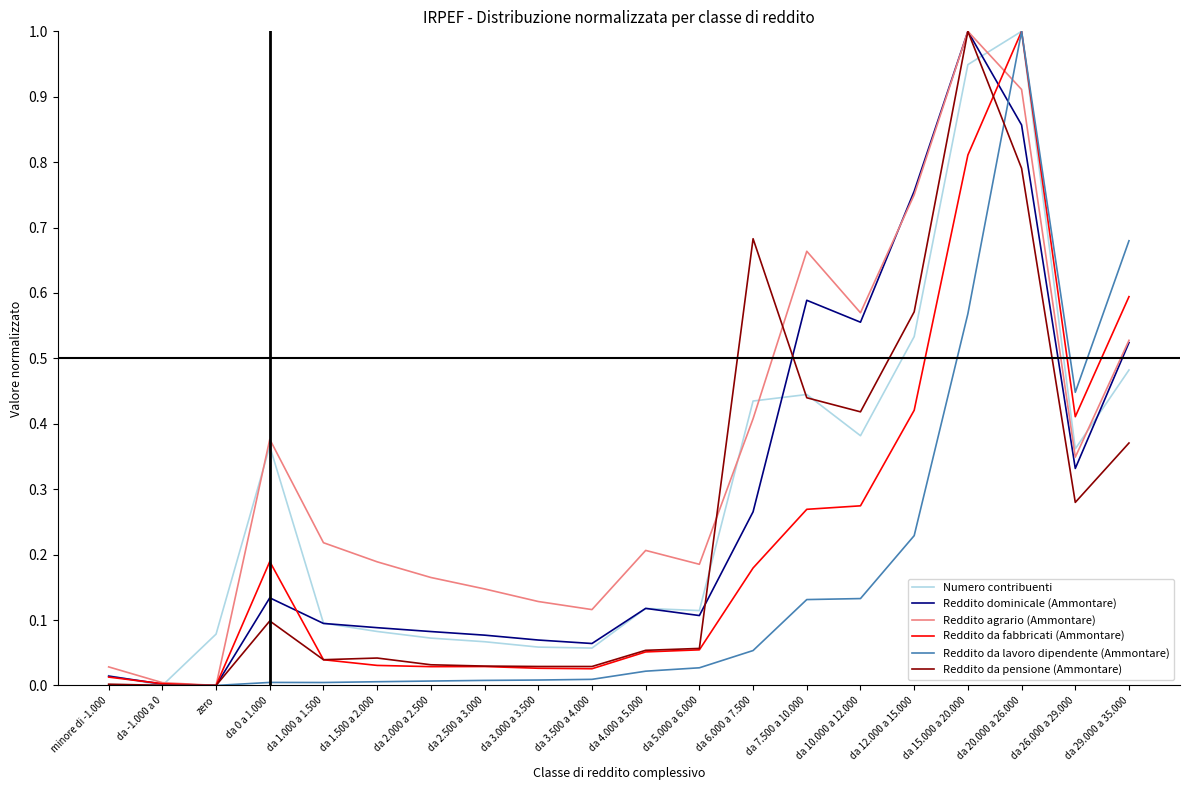

Is the value of Reddito da pensione (Ammontare) at da 1.500 a 2.000 greater than the value of Reddito da fabbricati (Ammontare) at da -1.000 a 0?

Yes